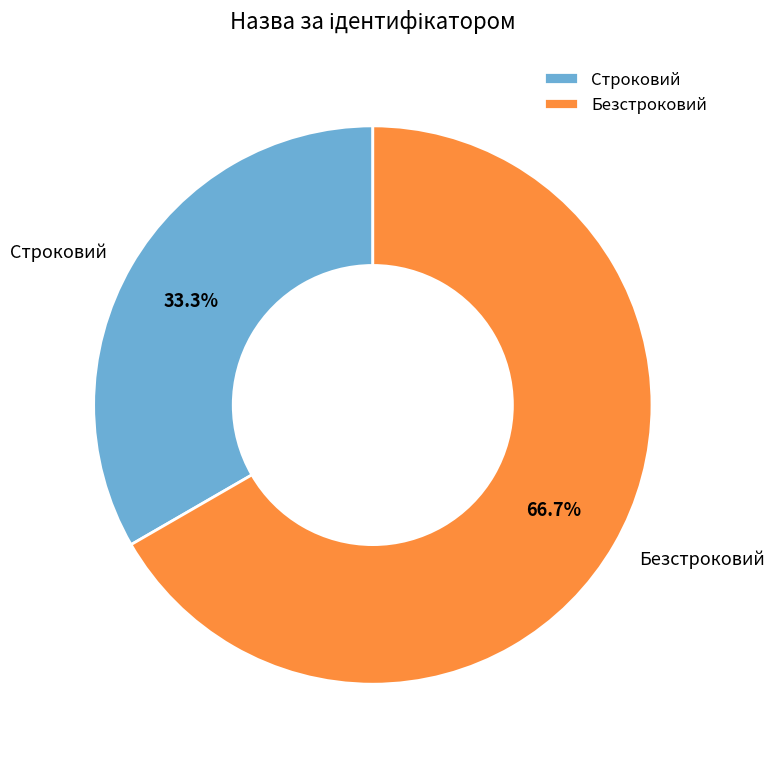

To the nearest percent, what portion does Строковий represent?

33%